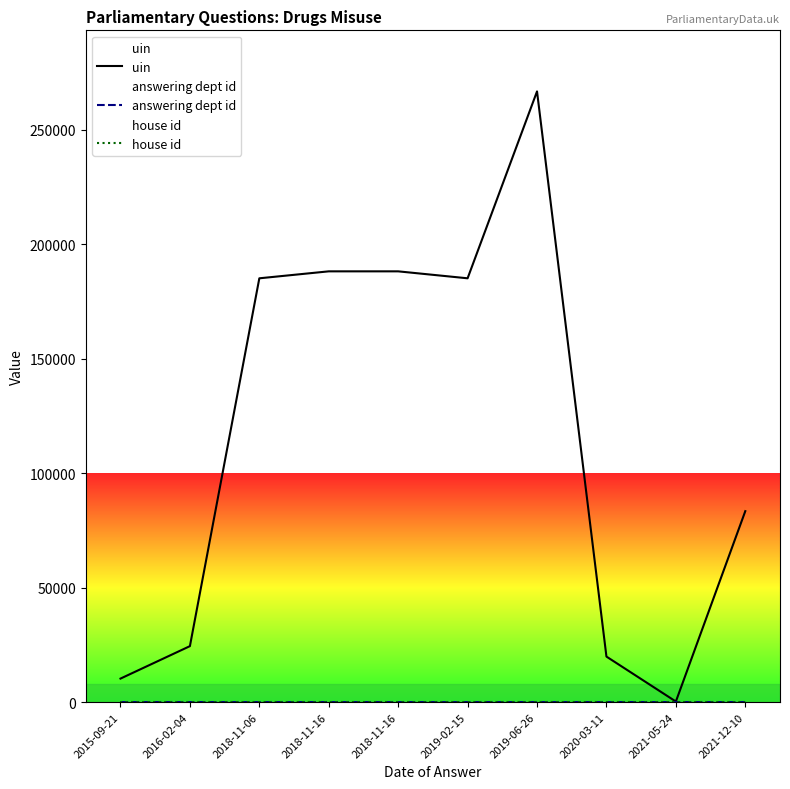

What value does the uin series have at 2016-02-04?

24430